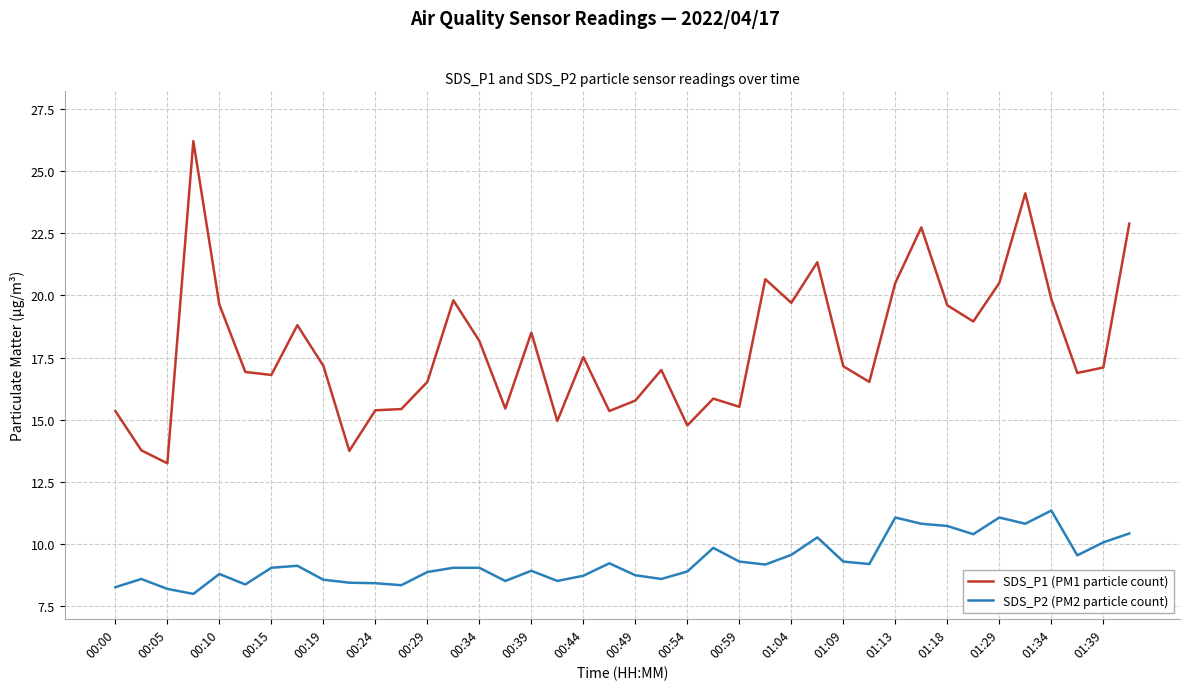

List the series in order of their overall mean, lowest first.

SDS_P2 (PM2 particle count), SDS_P1 (PM1 particle count)